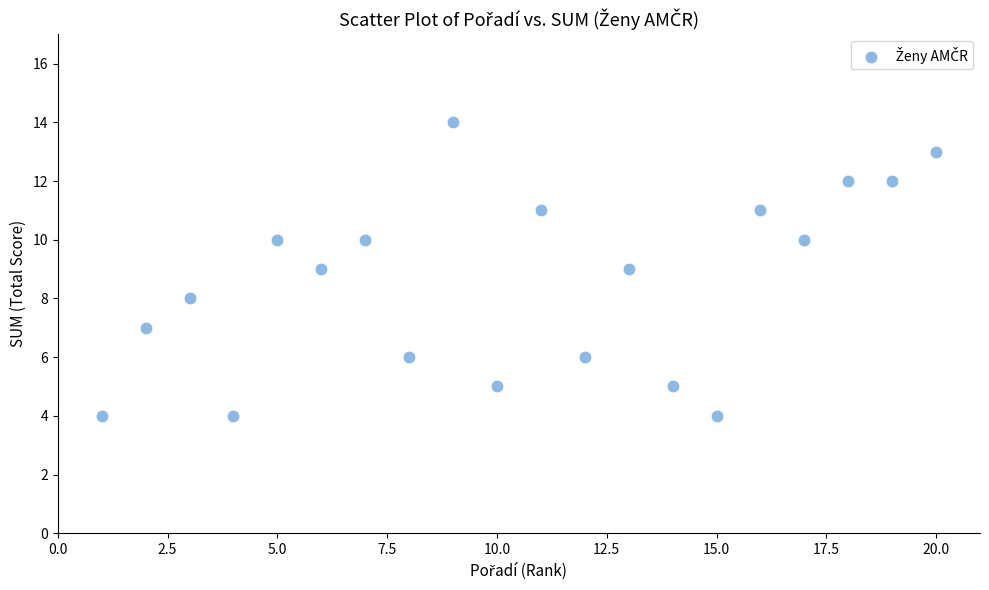

What is the range of X values (max minus min)?

19